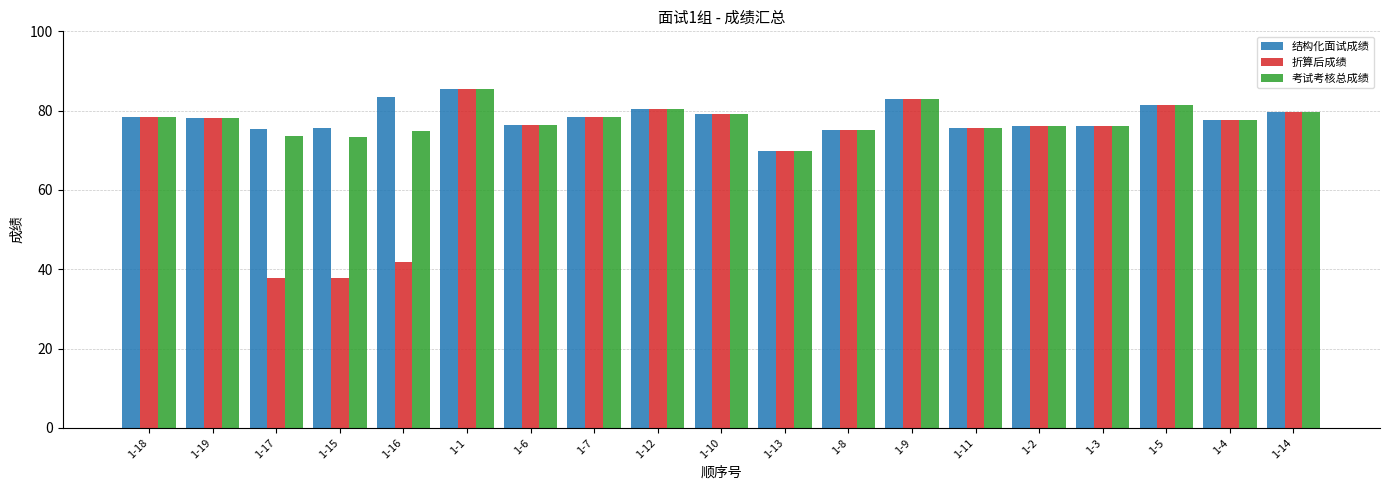

At which label is 折算后成绩 closest to 61?

1-13